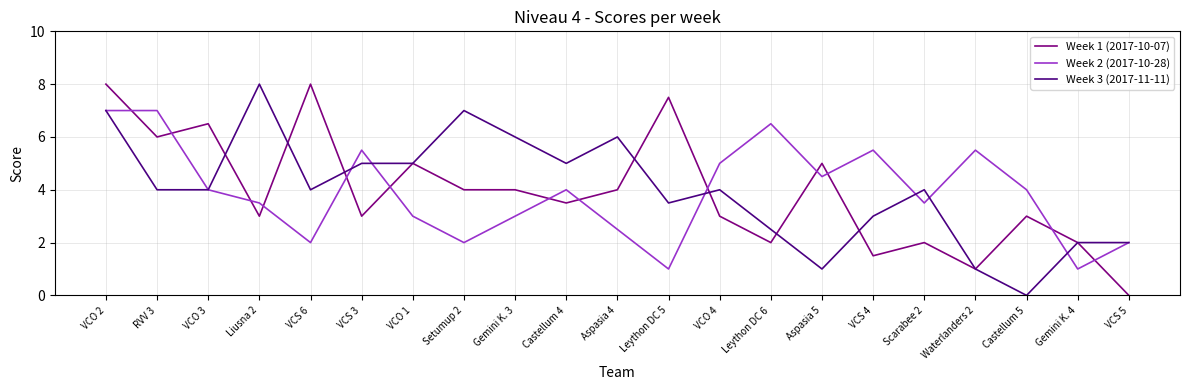

How many positive values does the Week 1 (2017-10-07) series have?

20